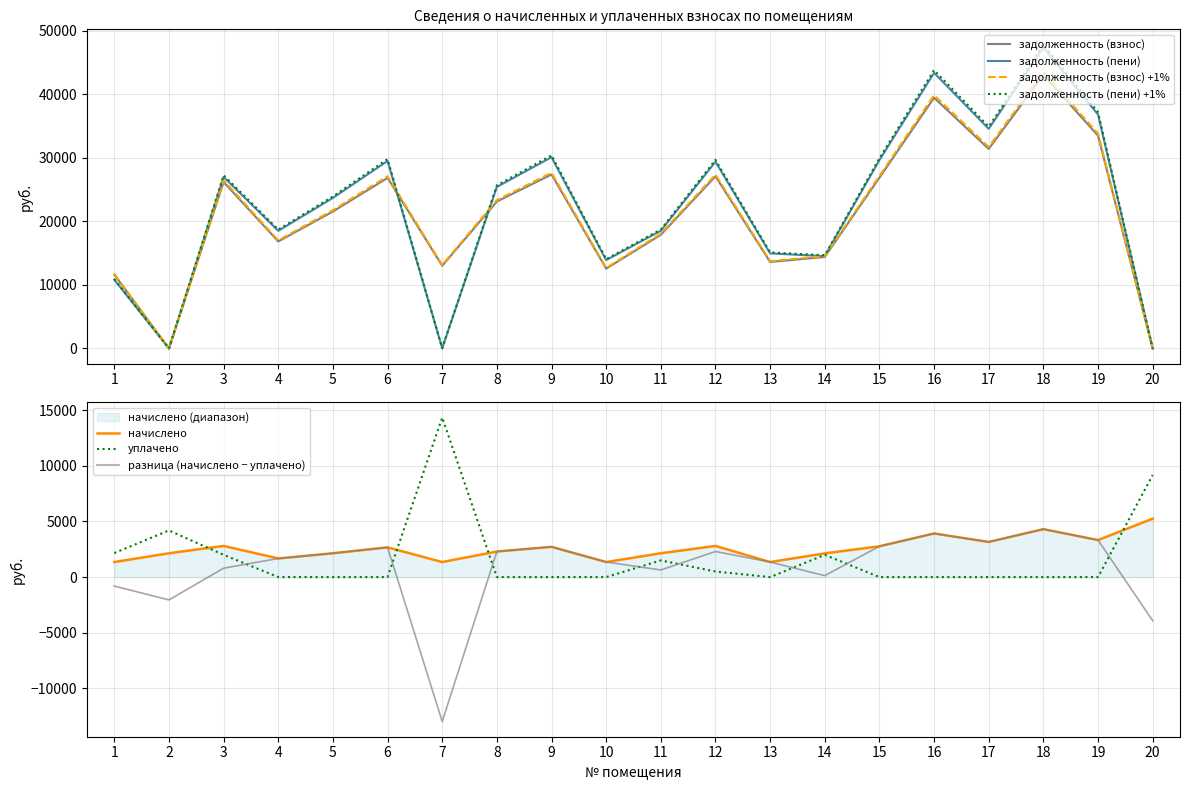

Read the задолженность (взнос) value at 10.

12568.0